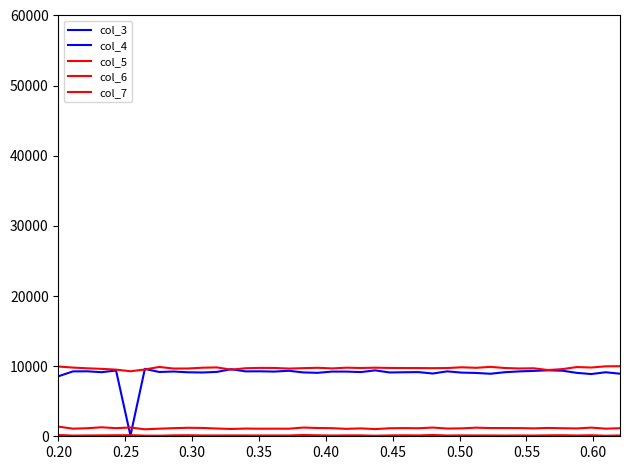

How many times do col_6 and col_4 cross each other?

2